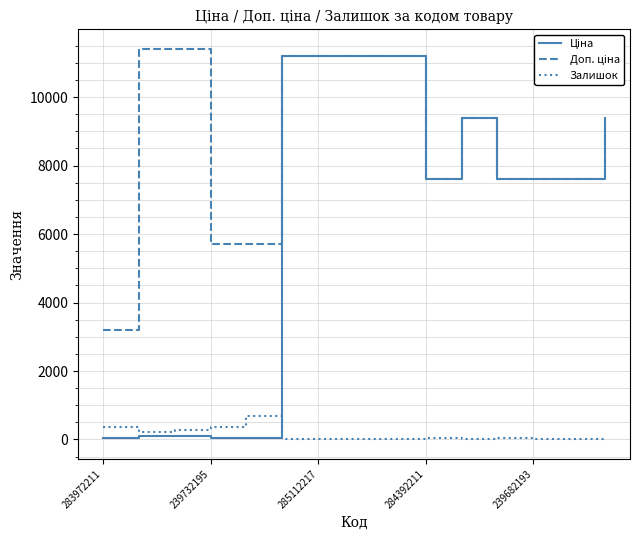

What is the greatest value displayed?

11410.0